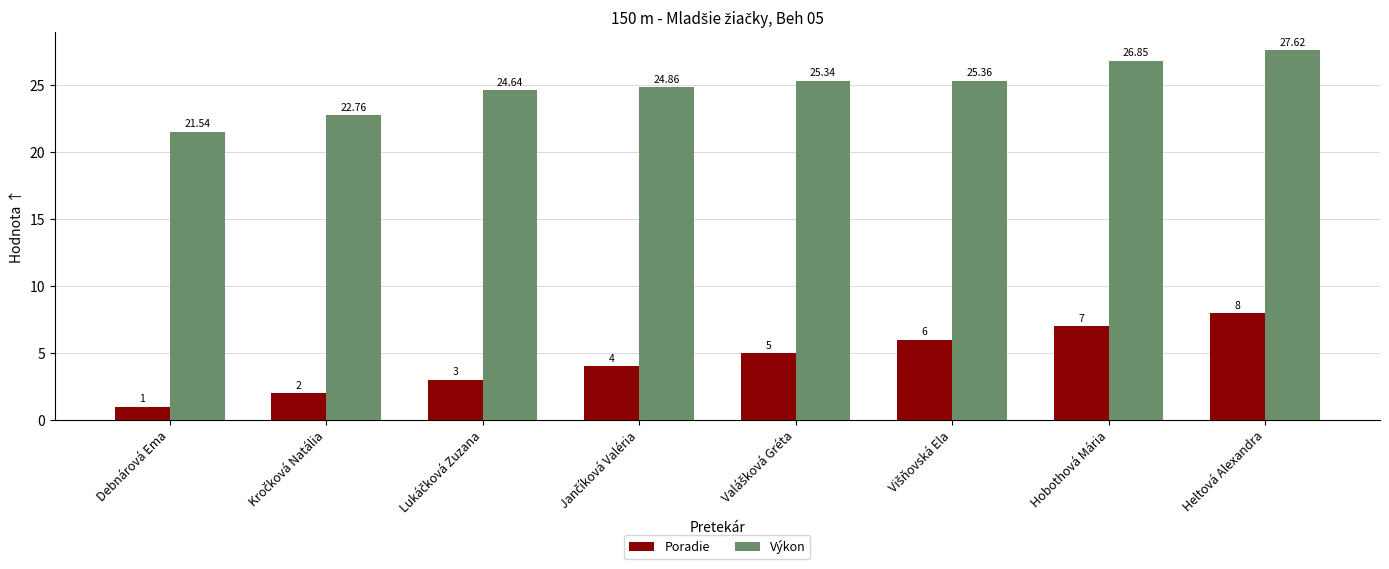

Rank the series by their maximum value, from highest to lowest.

Výkon, Poradie